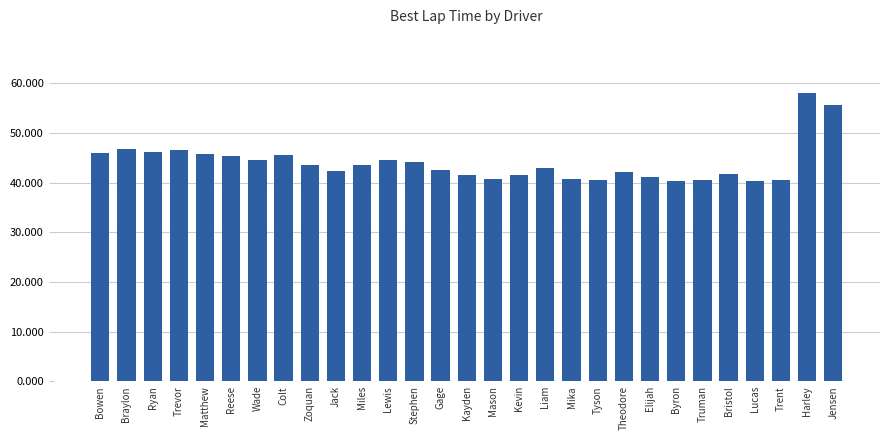

What is the value of the 24th bar from the left?

40.5